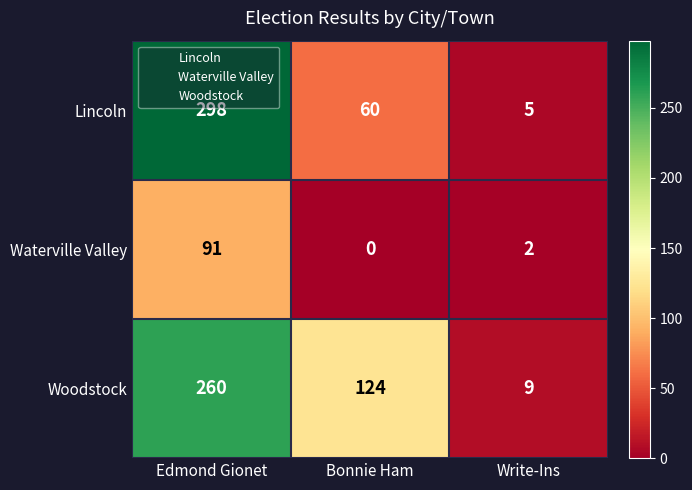

What is the difference between the highest and lowest values at Bonnie Ham?

124